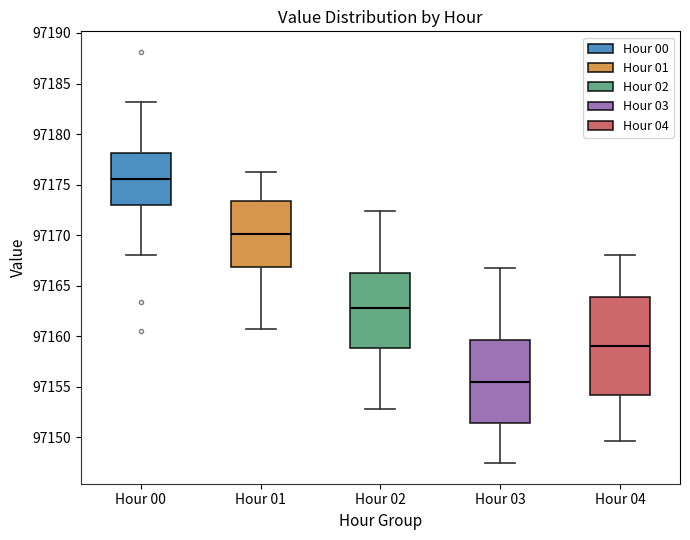

Reading left to right, transcribe this box plot: for each box, give where its median line is, the range the box spans, and where its two whiskers end, as read against the y-axis. The values are not printed on the chart, so give them approximately, as read against the axis.

Hour 00: median 97175.5, box 97173.0 to 97178.0, whiskers 97168.0 to 97183.0
Hour 01: median 97170.0, box 97167.0 to 97173.5, whiskers 97161.0 to 97176.5
Hour 02: median 97163.0, box 97159.0 to 97166.5, whiskers 97153.0 to 97172.5
Hour 03: median 97155.5, box 97151.5 to 97159.5, whiskers 97147.5 to 97167.0
Hour 04: median 97159.0, box 97154.0 to 97164.0, whiskers 97149.5 to 97168.0